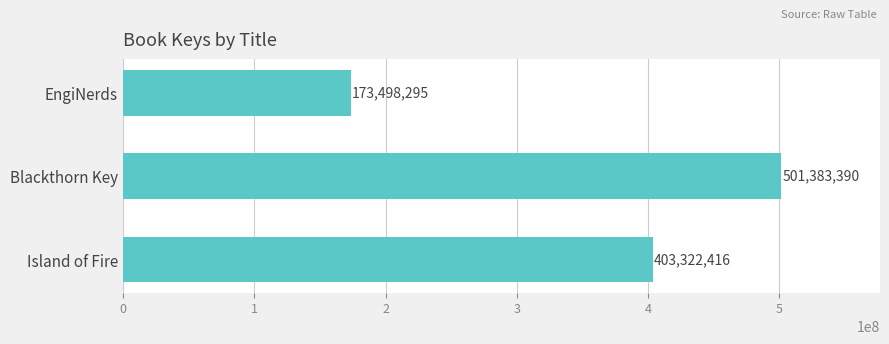

What is the difference between the maximum and second lowest values?

98060974